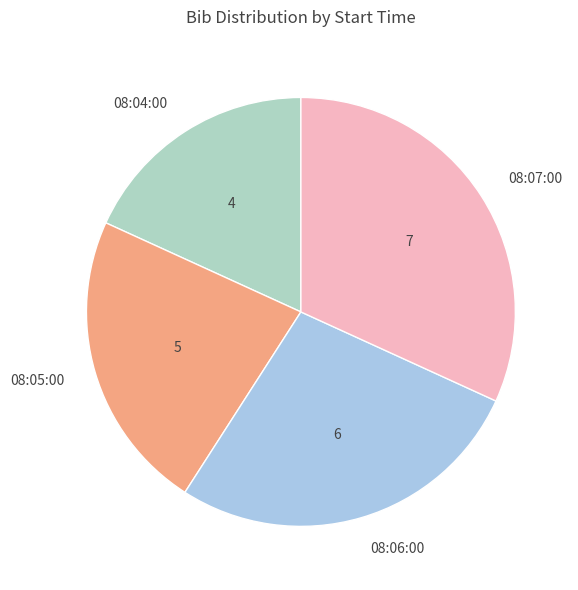

Is it true that 08:04:00 is 29% of the pie?

False